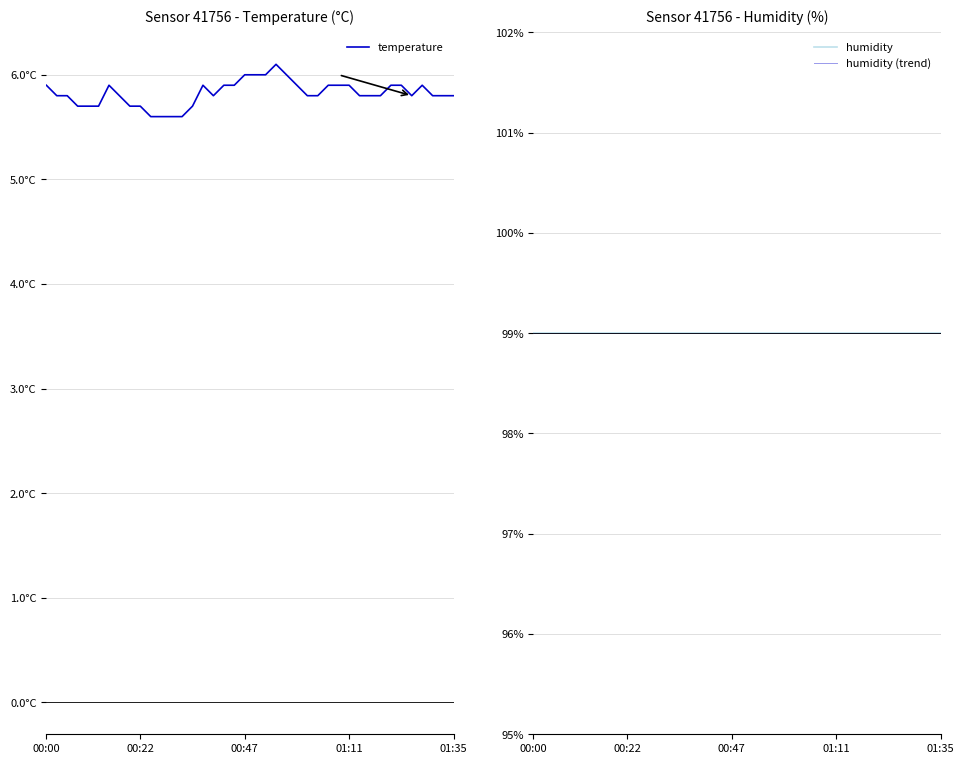

Rank the series at 26 from highest to lowest value.

humidity, humidity (trend), temperature